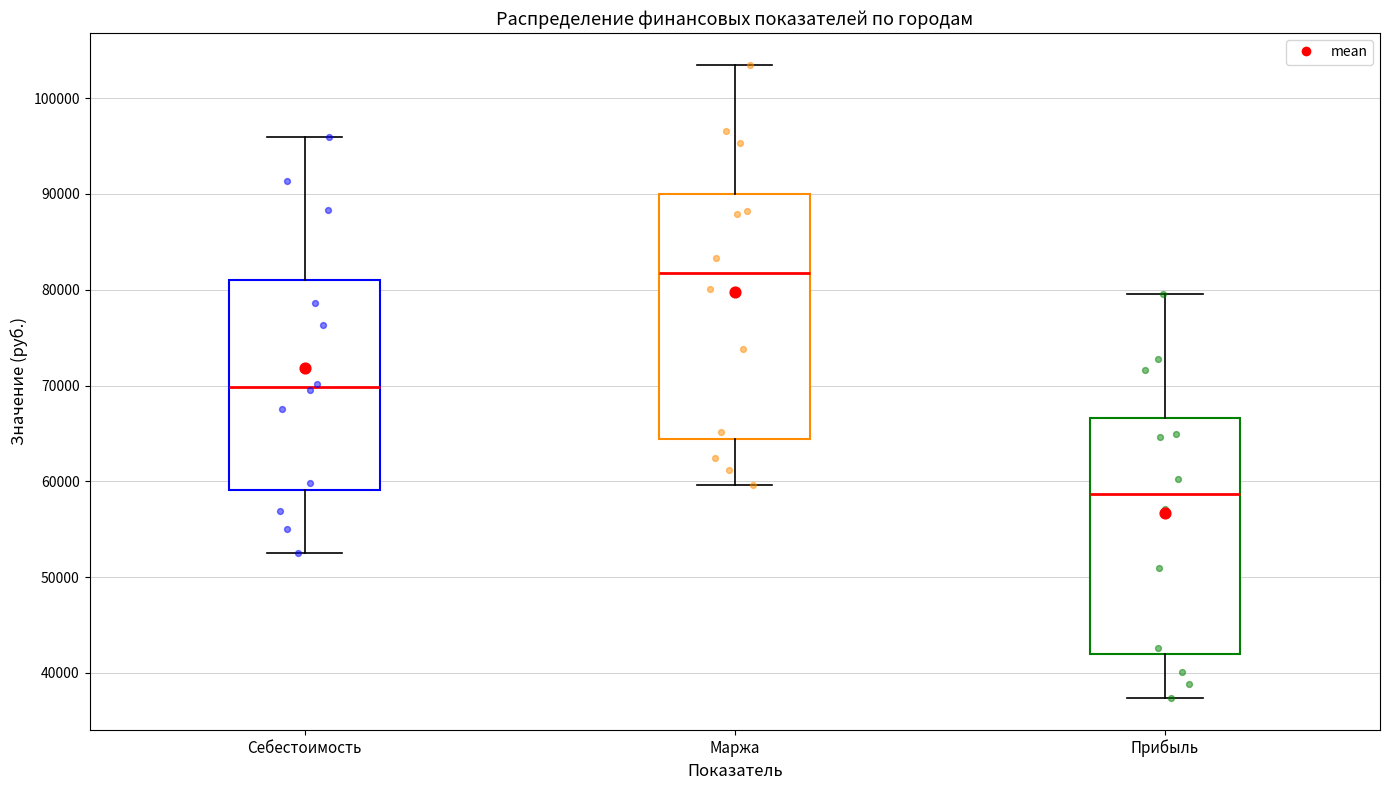

Reading left to right, read every box against the y-axis: the position of its median line, the range the box covers, and the ends of its whiskers. The values are not printed on the chart, so give them approximately, as read against the axis.

Себестоимость: median 70000, box 59000 to 81000, whiskers 53000 to 96000
Маржа: median 82000, box 64000 to 90000, whiskers 60000 to 104000
Прибыль: median 59000, box 42000 to 67000, whiskers 37000 to 80000